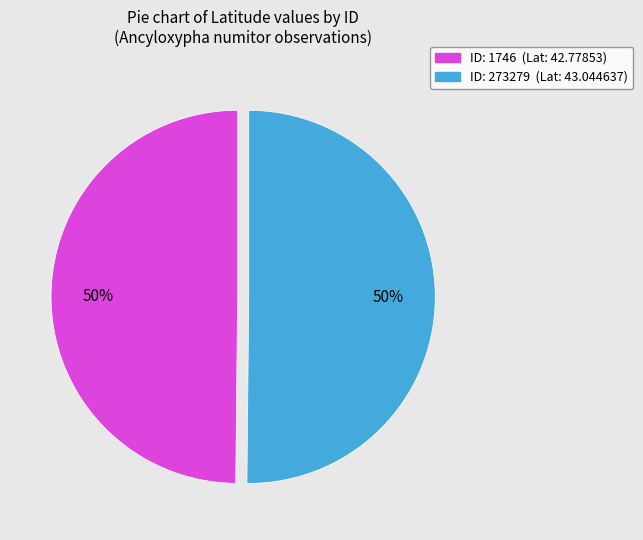

To the nearest percent, what is the average slice percentage?

50%